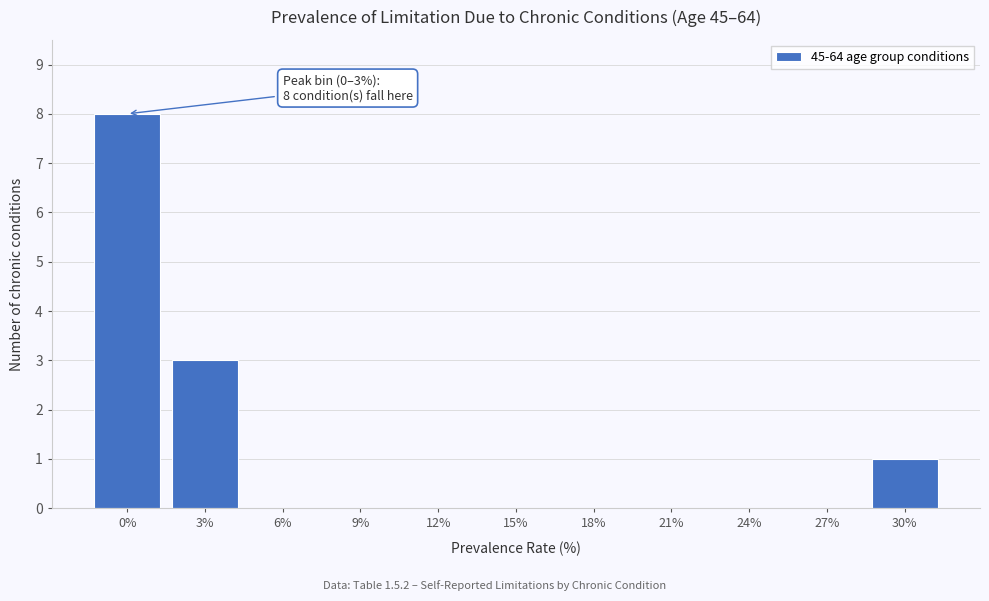

Reading left to right, what are all the values shown in this chart?

0%=8	3%=3	6%=0	9%=0	12%=0	15%=0	18%=0	21%=0	24%=0	27%=0	30%=1